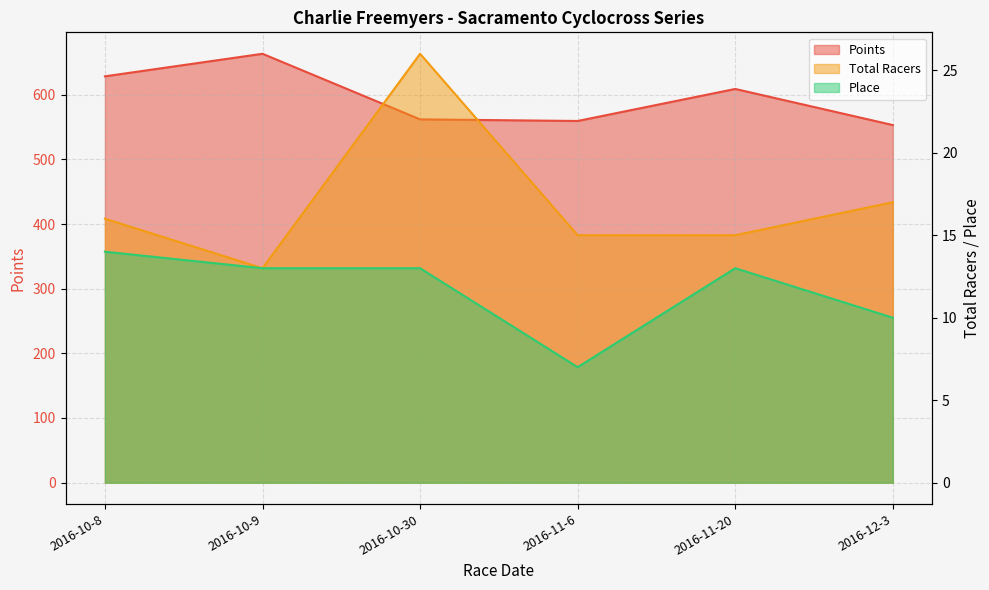

Is the value of Points at 2016-12-3 greater than the value of Total Racers at 2016-10-30?

Yes